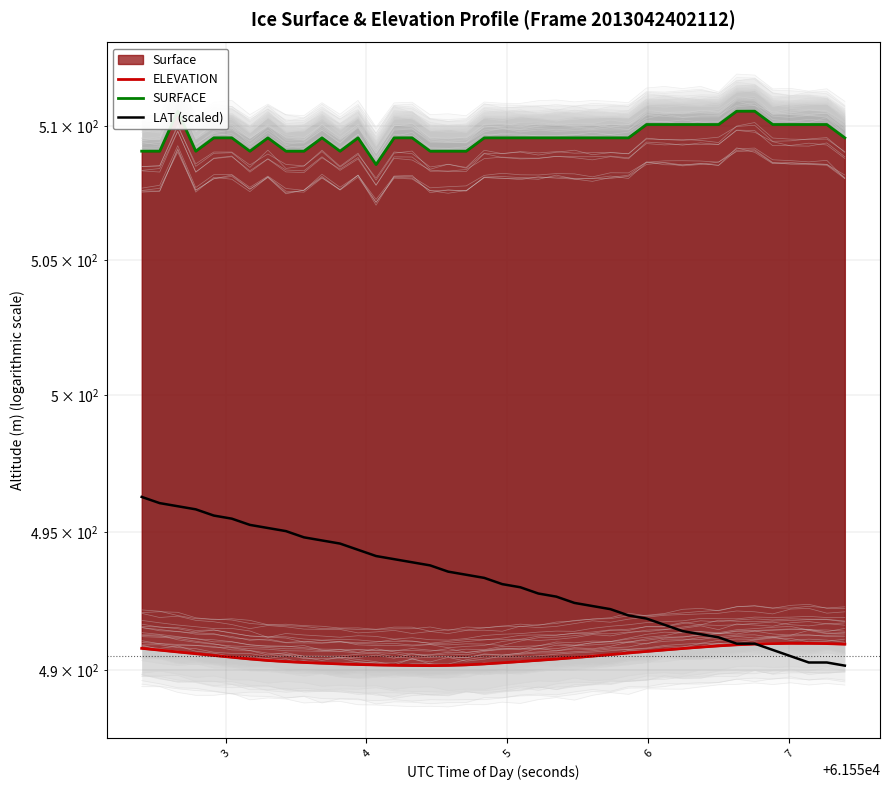

Which series has the largest range (max minus min)?

LAT (scaled)